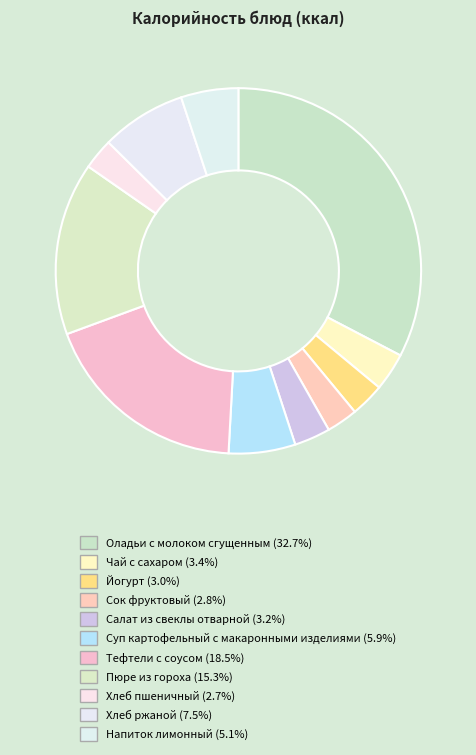

Count the number of slices in the pie.

11